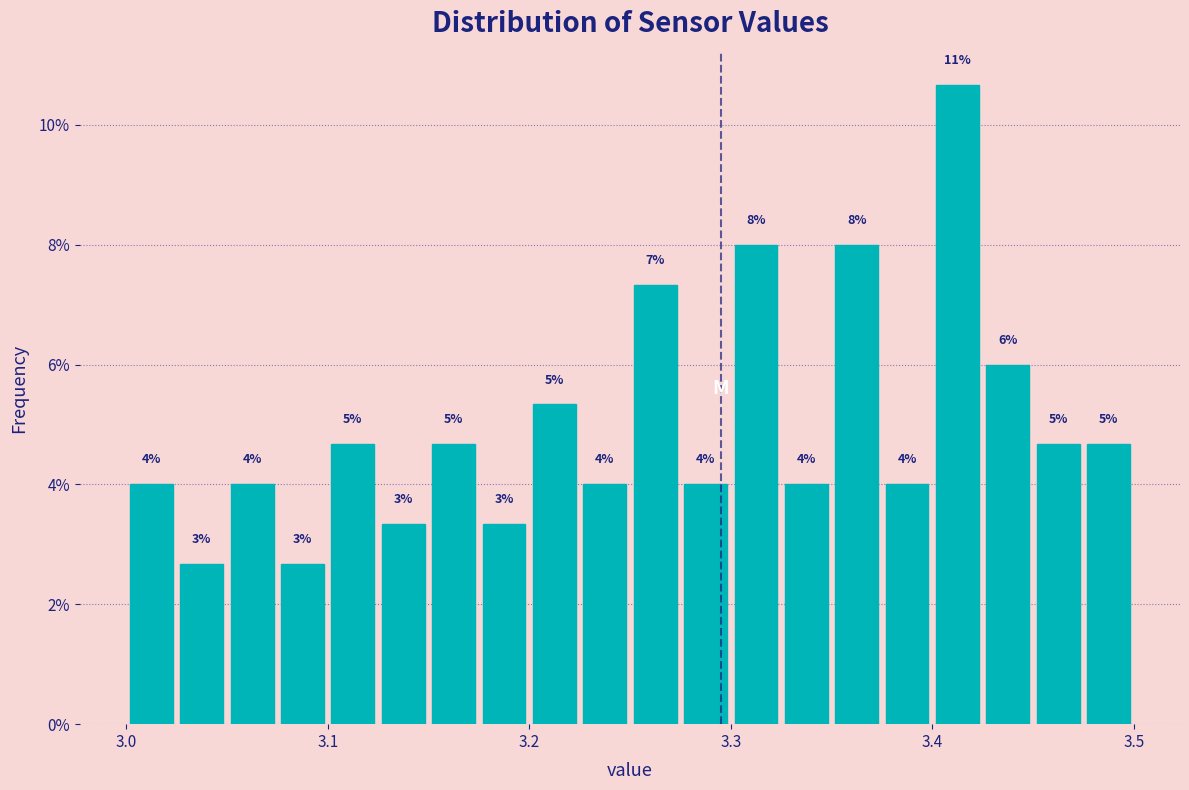

Around what value on the x-axis is the tallest bar? Give the approximate position of its centre, as read against the axis.

3.41